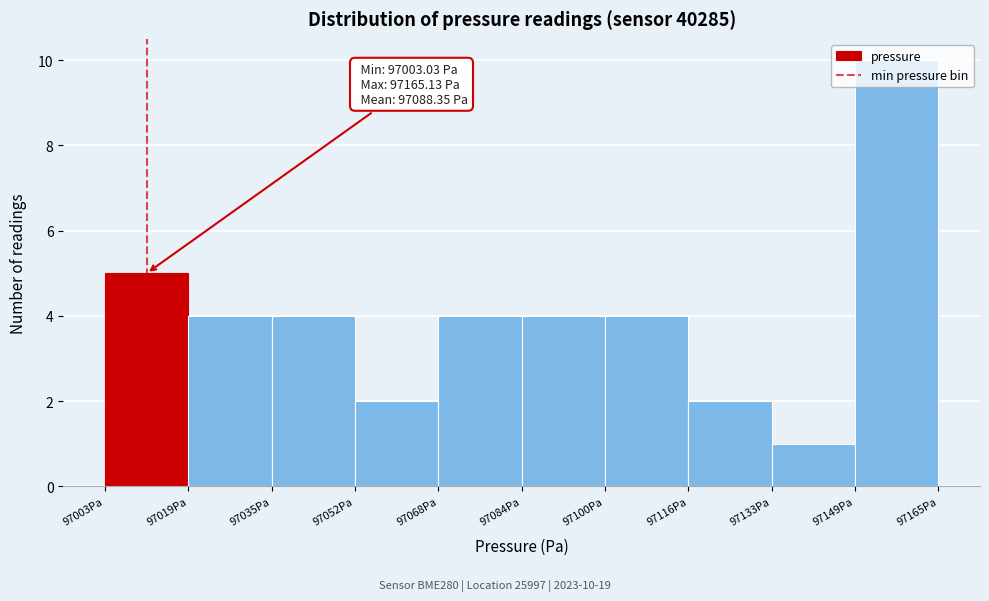

Over which range of the x-axis is the bar tallest?

97148 to 97166